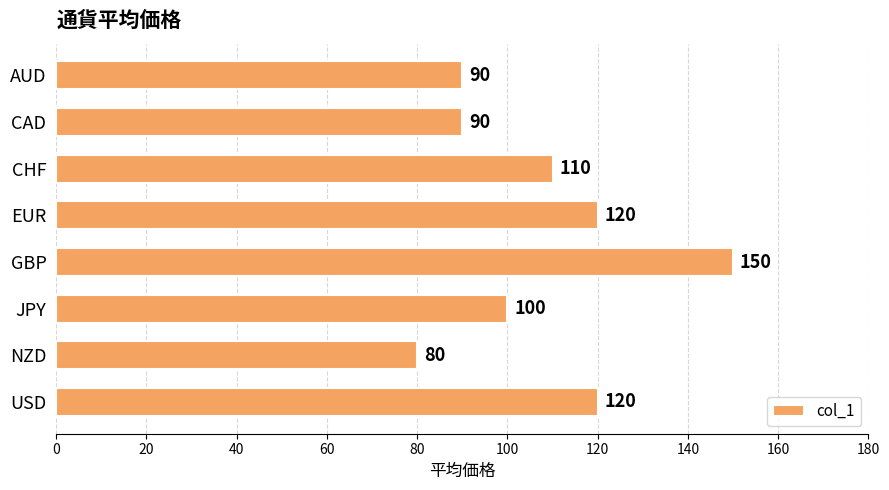

What is the maximum value shown in the chart?

150